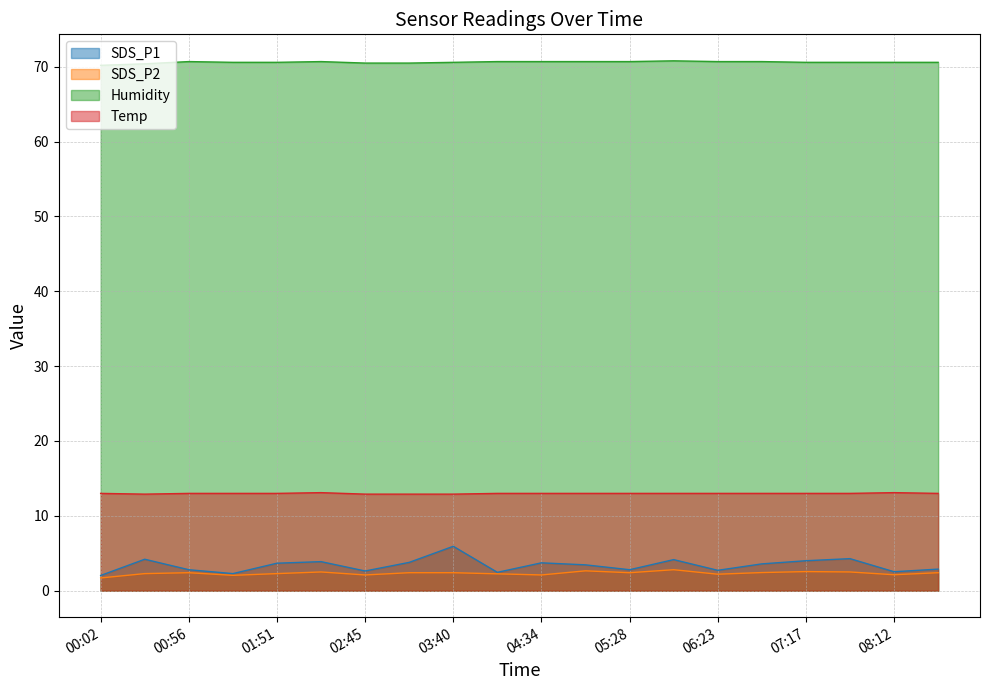

What is the difference between the highest and lowest values at 00:02?

68.5